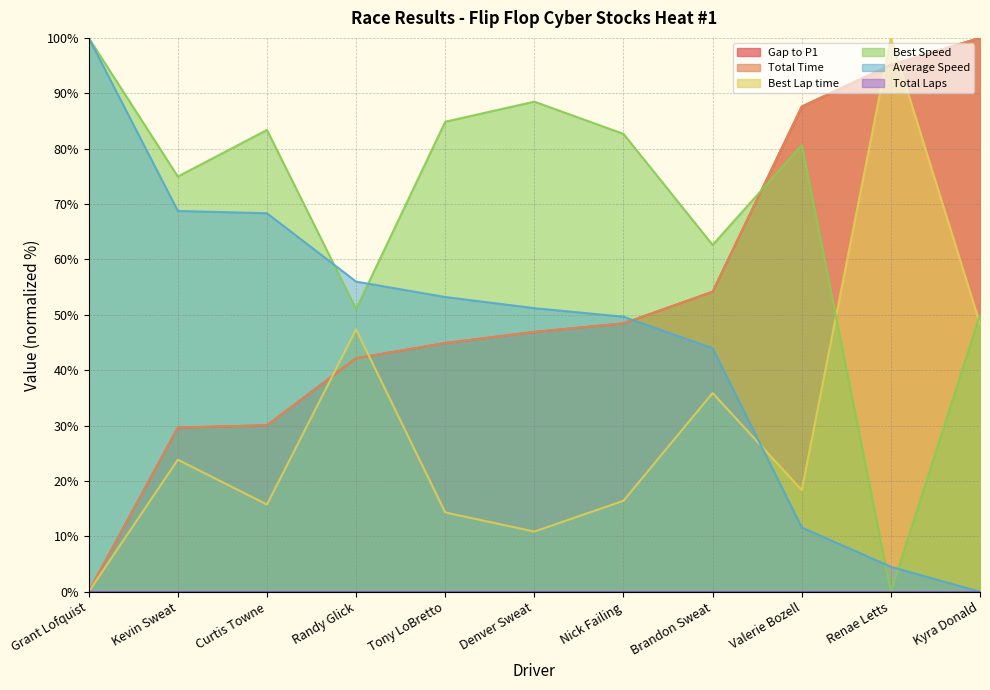

Which has a higher value, Valerie Bozell or Tony LoBretto?

Valerie Bozell